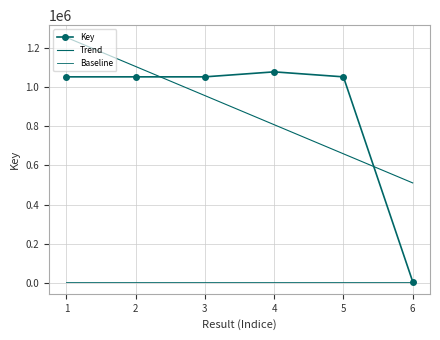

True or false: Baseline has a value of 7601.9 at 4.

True